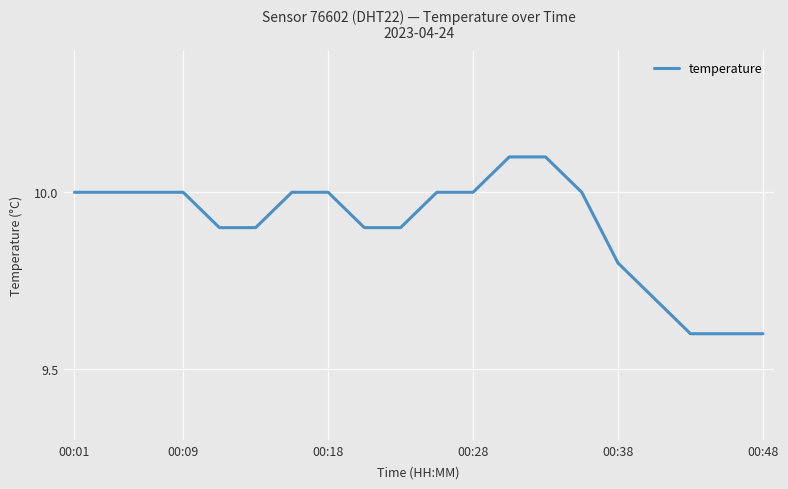

What is the greatest value displayed?

10.1